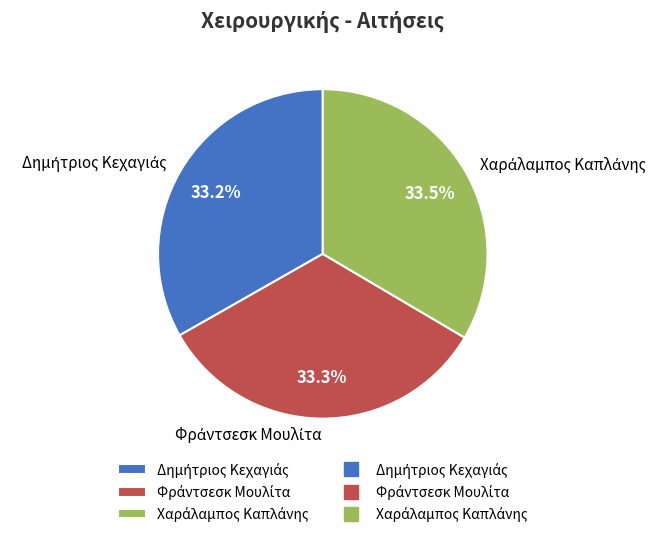

Is there any slice that represents more than half of the pie?

No